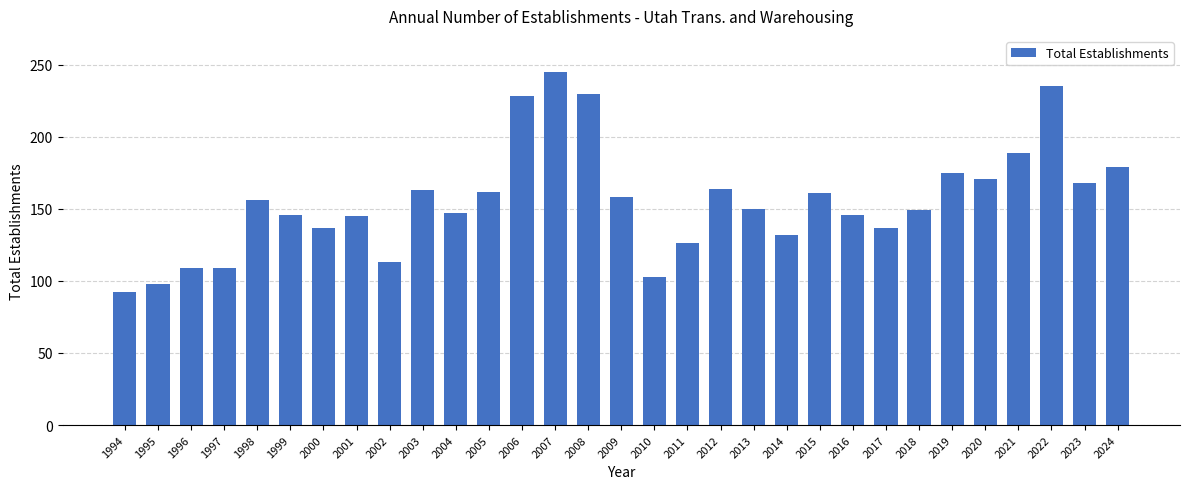

Is it true that the value at 2000 is 137?

True